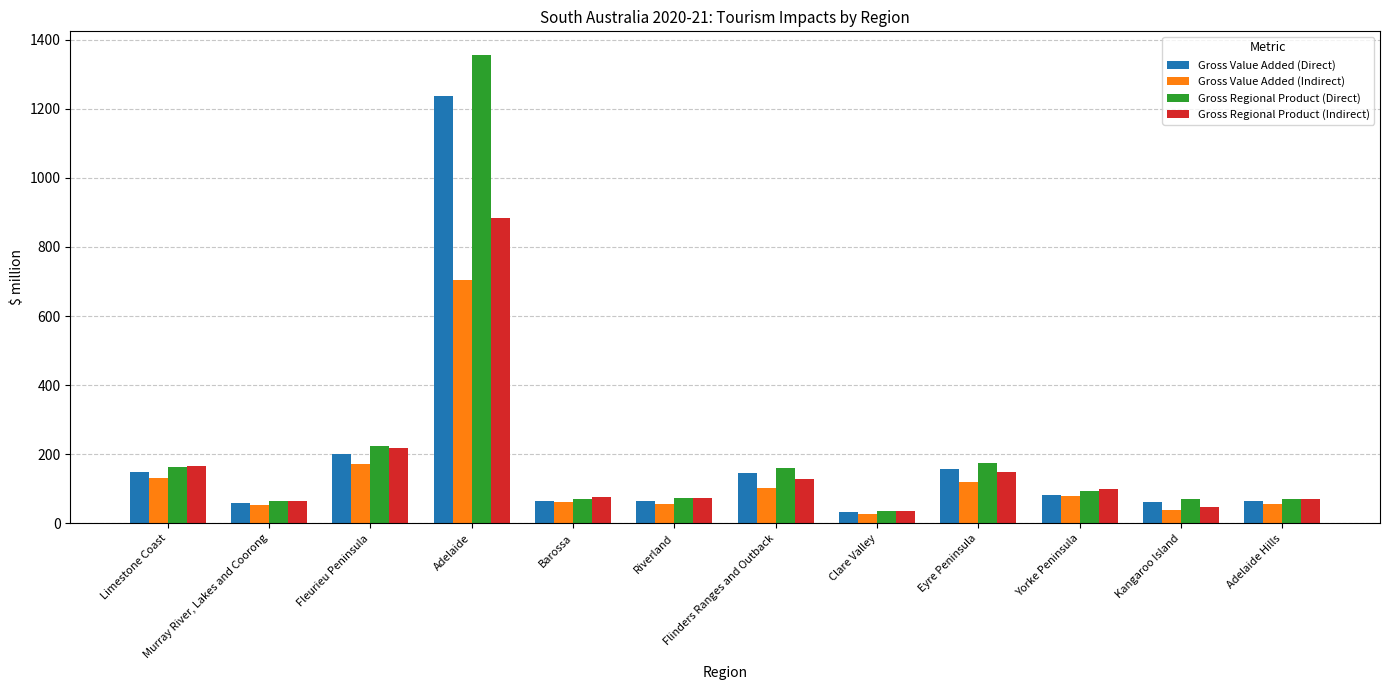

What is the sum of the Gross Value Added (Direct) values at Adelaide Hills and Adelaide?

1301.0